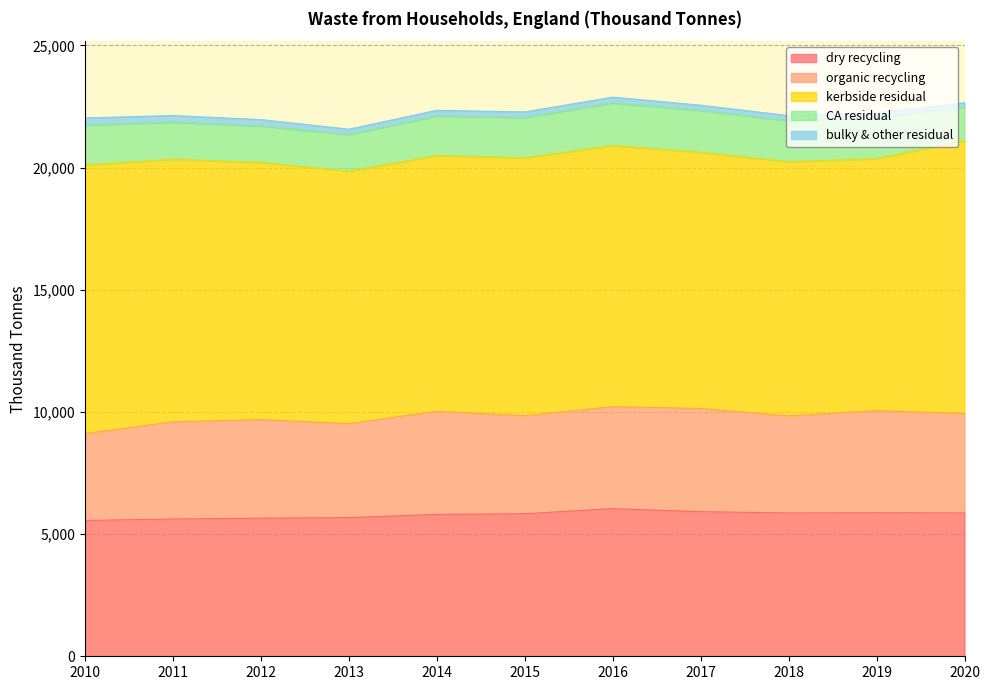

True or false: organic recycling and dry recycling cross at least once.

False